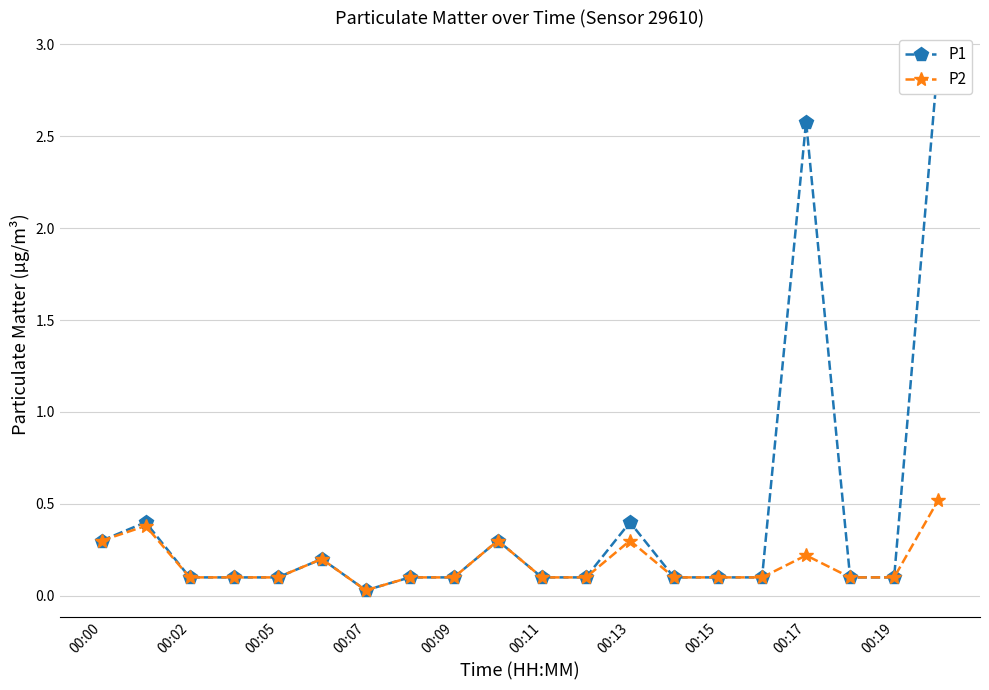

True or false: P2 has more than 1 interior local peaks.

True